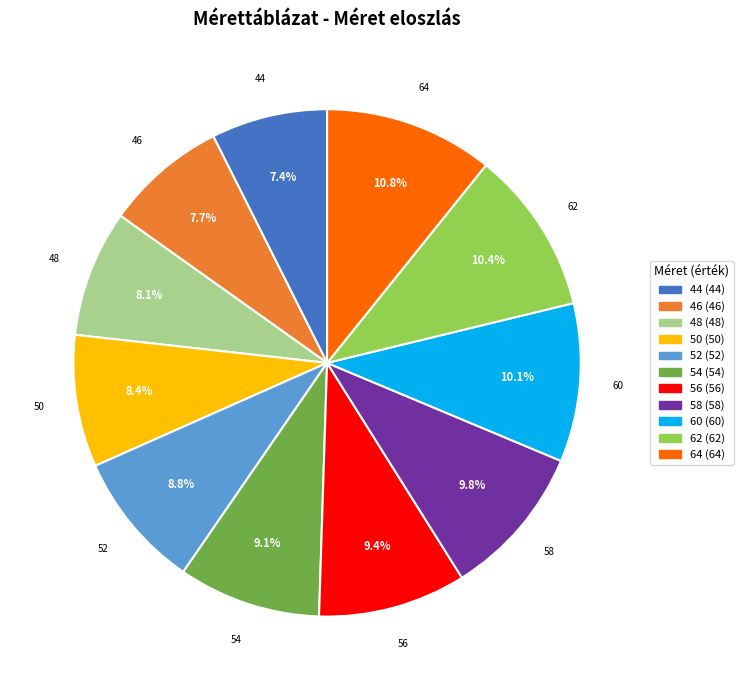

The 64 slice represents 22% of the pie. True or false?

False